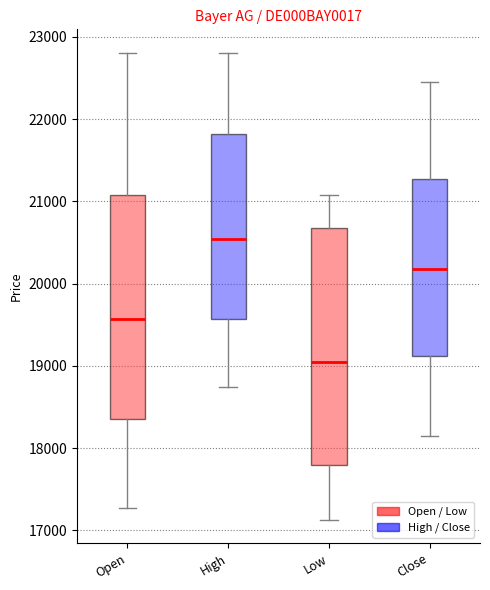

Reading left to right, transcribe this box plot: for each box, give where its median line is, the range the box spans, and where its two whiskers end, as read against the y-axis. The values are not printed on the chart, so give them approximately, as read against the axis.

Open: median 19600, box 18400 to 21100, whiskers 17300 to 22800
High: median 20500, box 19600 to 21800, whiskers 18700 to 22800
Low: median 19100, box 17800 to 20700, whiskers 17100 to 21100
Close: median 20200, box 19100 to 21300, whiskers 18200 to 22400